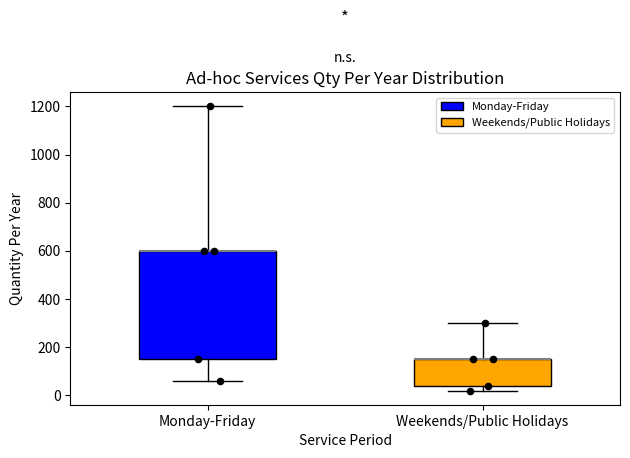

Reading left to right, read every box against the y-axis: the position of its median line, the range the box covers, and the ends of its whiskers. The values are not printed on the chart, so give them approximately, as read against the axis.

Monday-Friday: median 600 (drawn on the box's upper edge), box 160 to 600, whiskers 60 to 1200
Weekends/Public Holidays: median 160 (drawn on the box's upper edge), box 40 to 160, whiskers 20 to 300